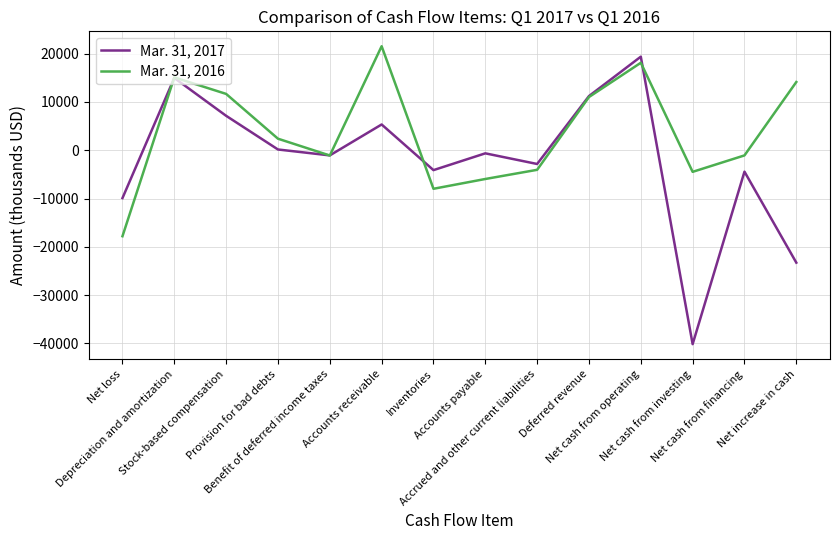

Rank the series at Deferred revenue from lowest to highest value.

Mar. 31, 2016, Mar. 31, 2017